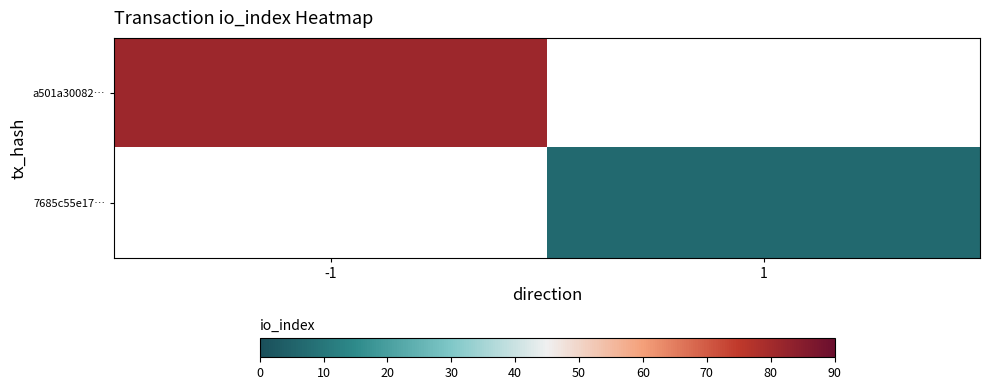

How many distinct data groups are displayed?

2